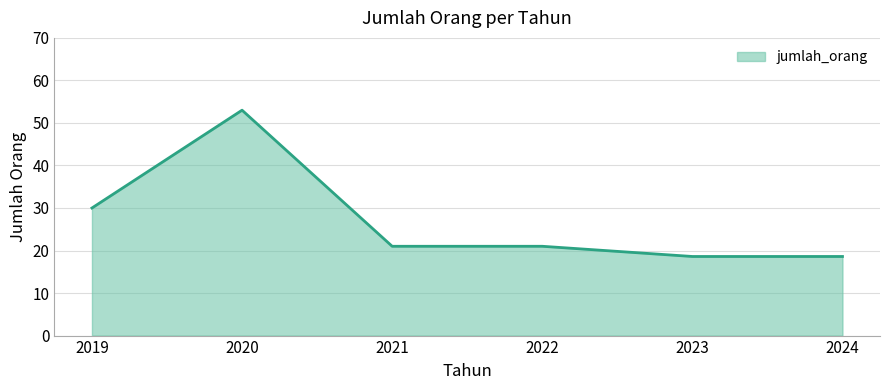

At which label is the value closest to 35?

2019